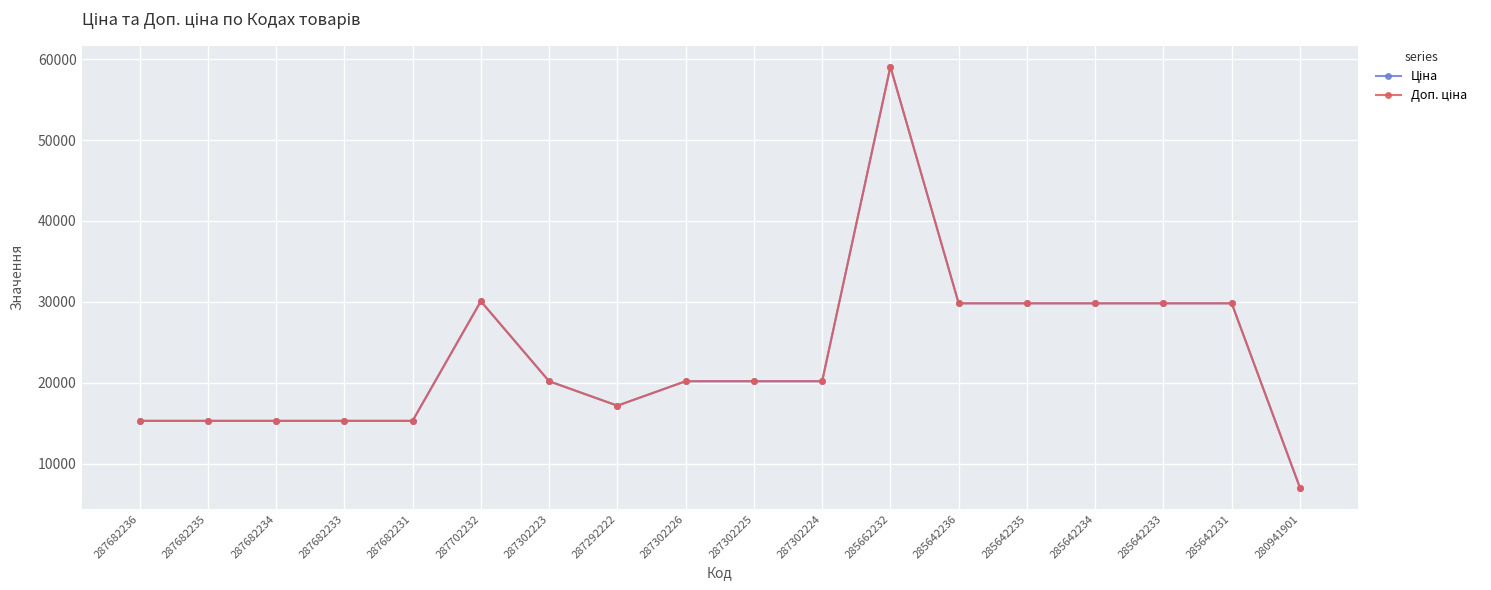

How many lines are shown in the chart?

2